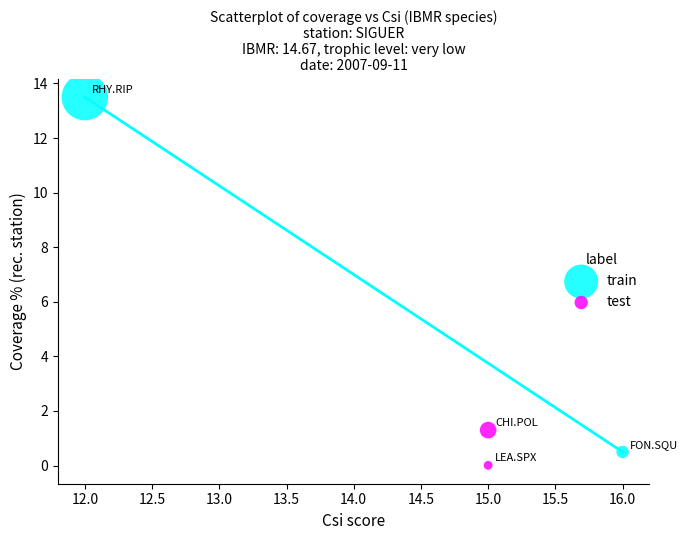

Which series has the widest spread of Y values?

train